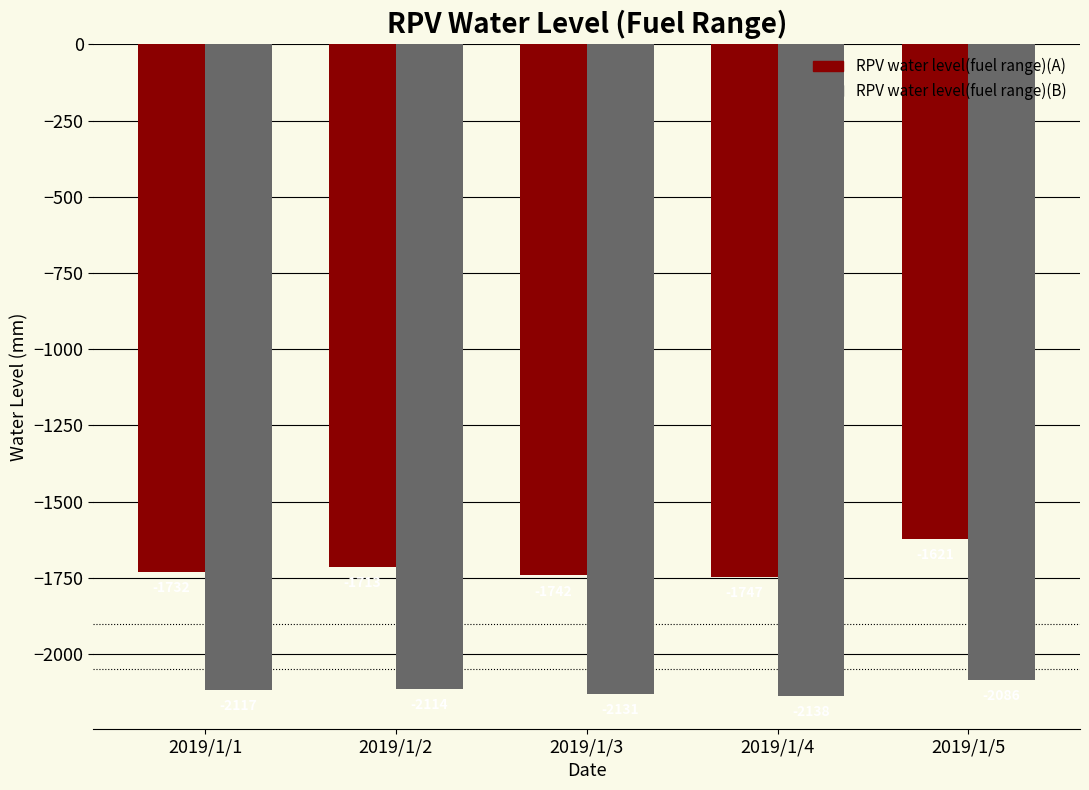

What is the difference between the RPV water level(fuel range)(A) values at 2019/1/1 and 2019/1/4?

15